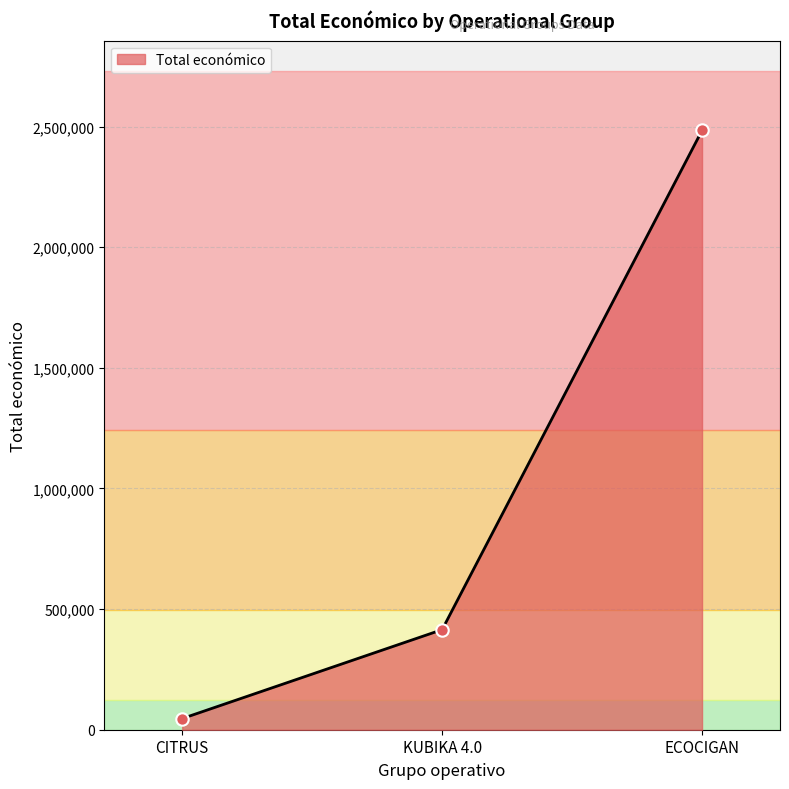

Approximately how many times larger is the value at KUBIKA 4.0 compared to ECOCIGAN?

0.2